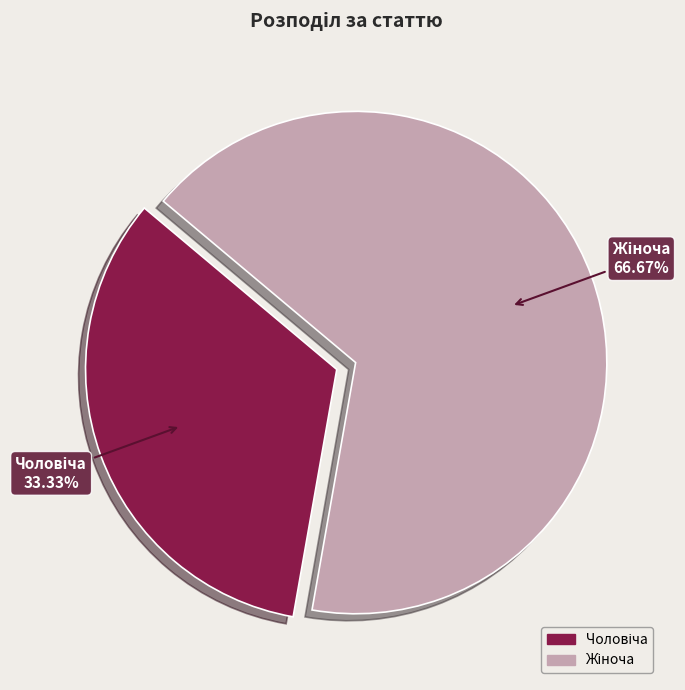

How many slices are in this pie chart?

2